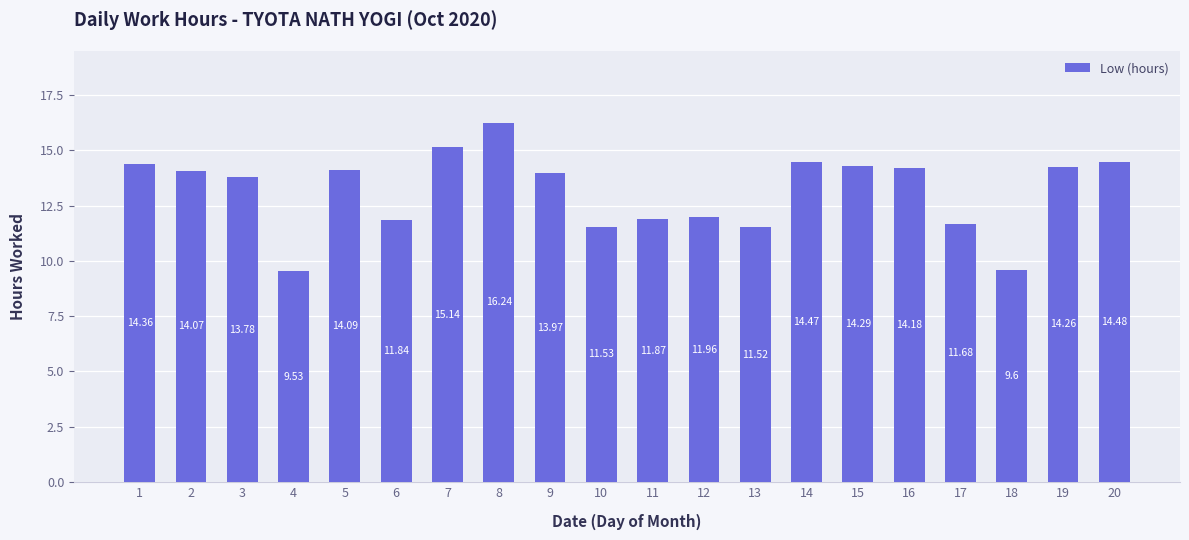

True or false: the data shows 11.9 at 11.

True